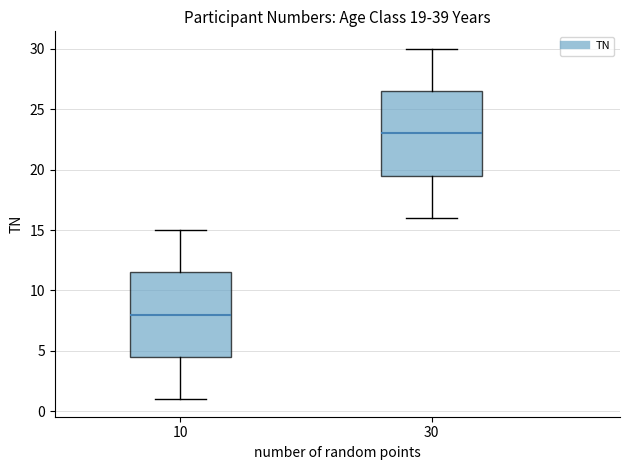

Which box's median line is the highest?

30